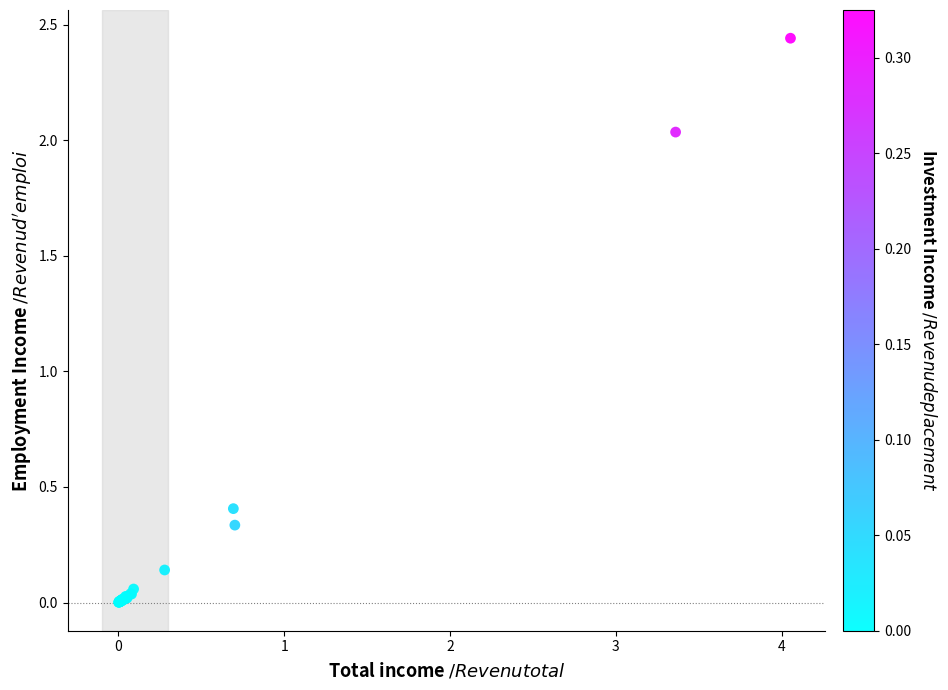

What Y value in the scatter plot is closest to 1?

0.4